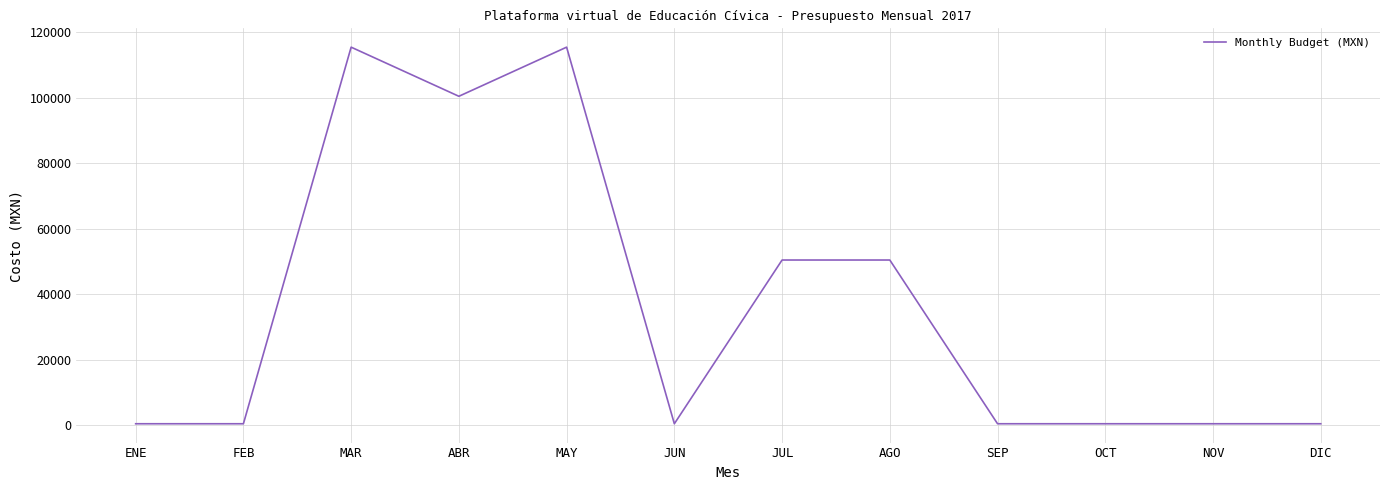

What is the smallest value displayed?

400